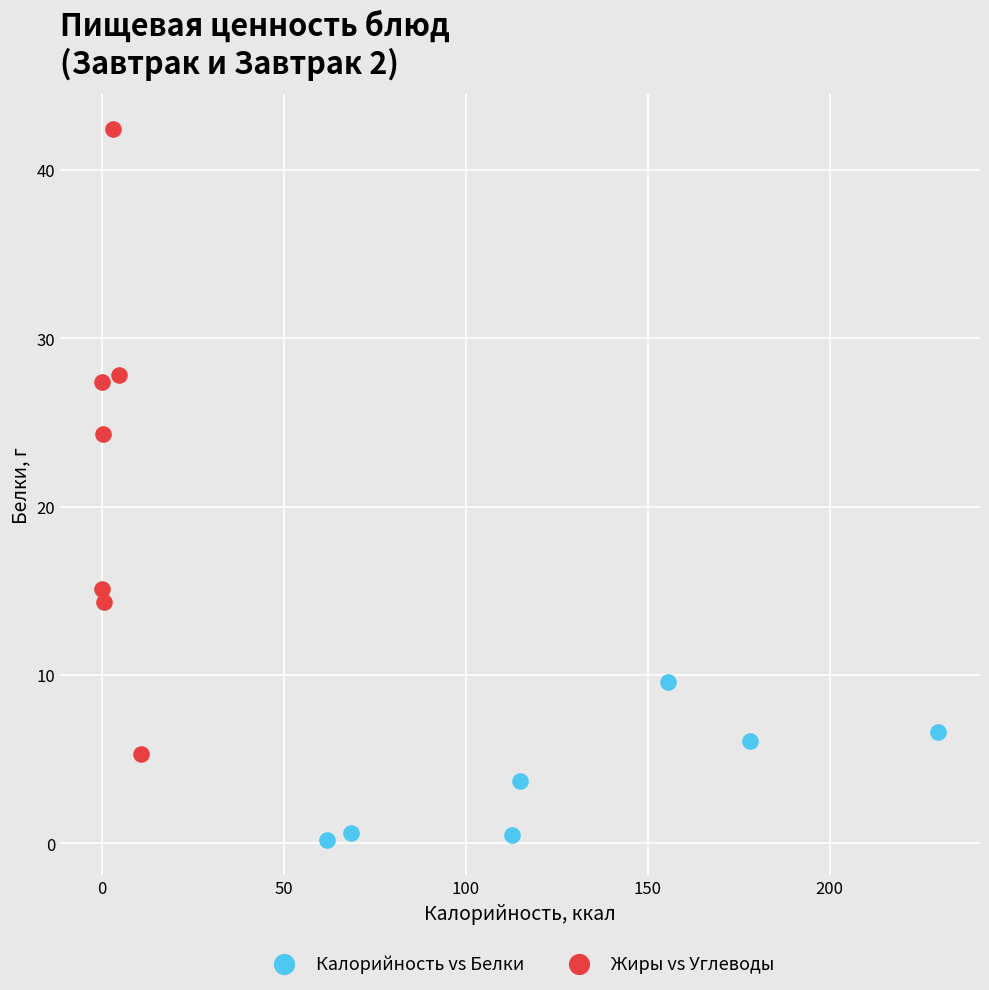

Which series contains the lowest Y value?

Калорийность vs Белки